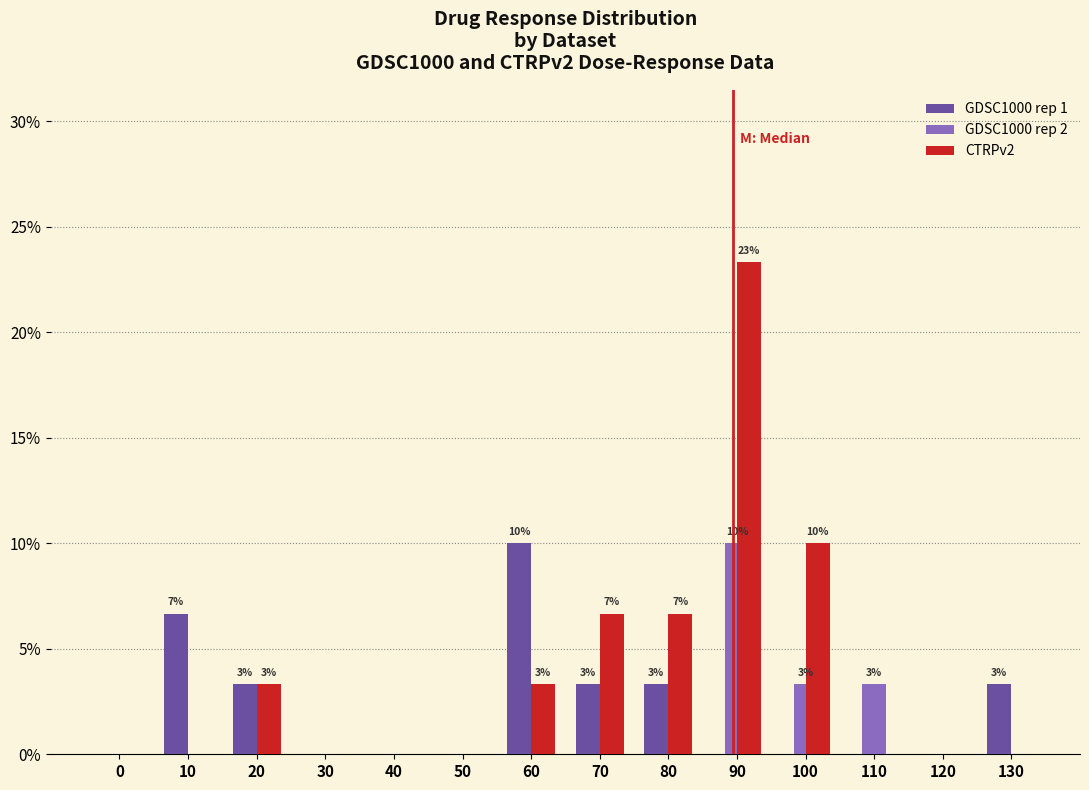

What is the sum of all GDSC1000 rep 2 values?

16.7